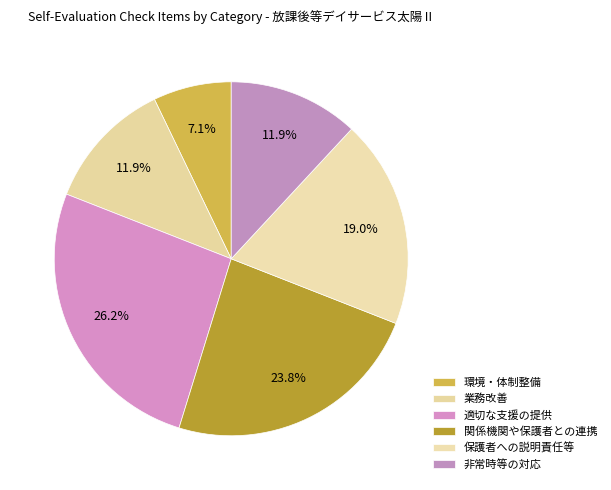

What percentage is the 非常時等の対応 slice, to the nearest percent?

12%